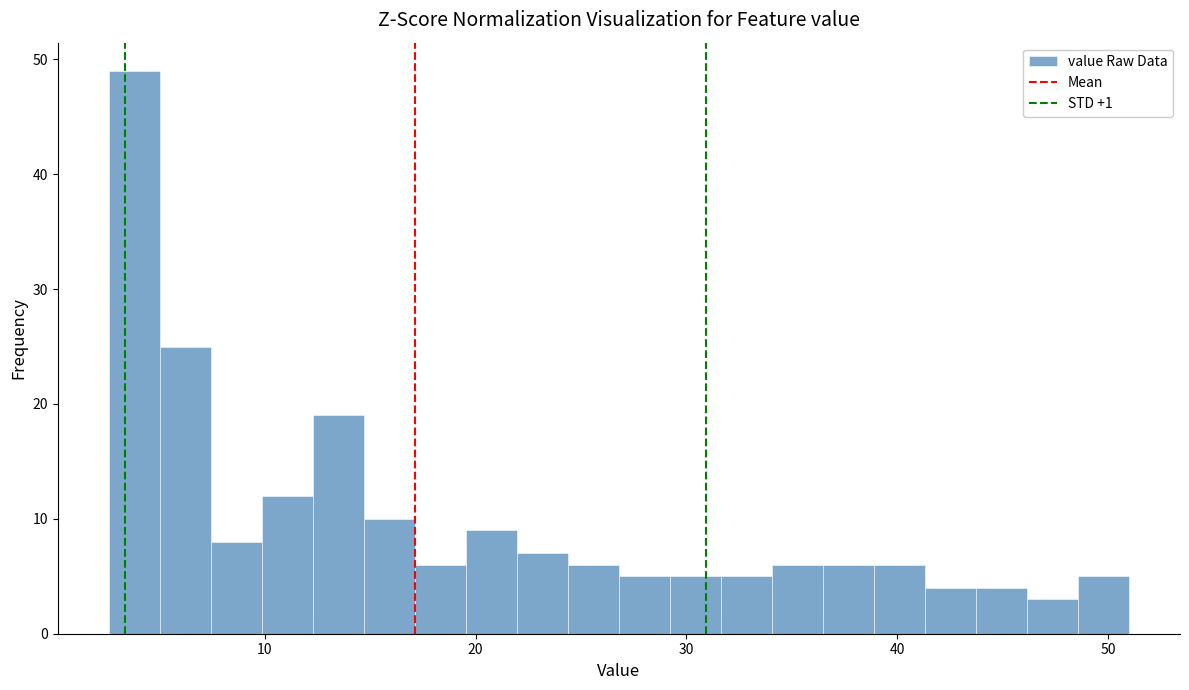

Around what value on the x-axis is the tallest bar? Give the approximate position of its centre, as read against the axis.

4